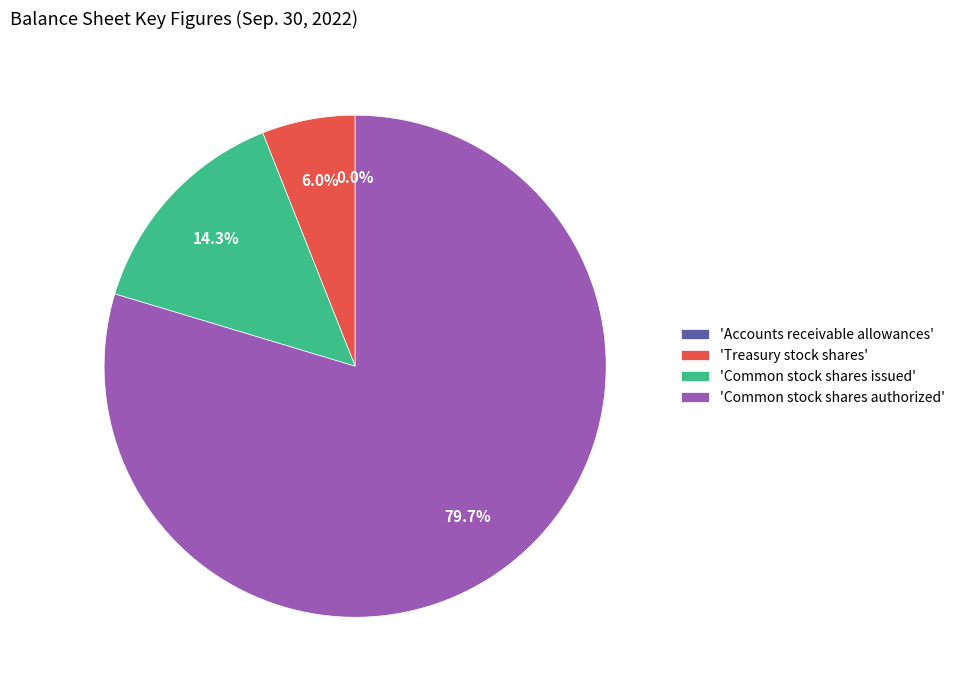

Which has a higher value, 'Common stock shares authorized' or 'Treasury stock shares'?

'Common stock shares authorized'